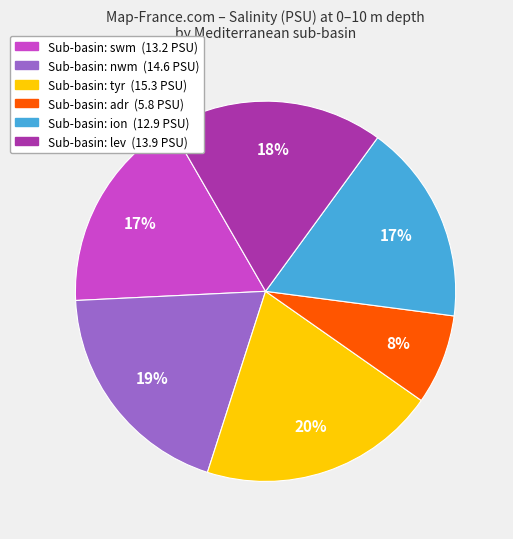

To the nearest percent, what is the average slice percentage?

17%